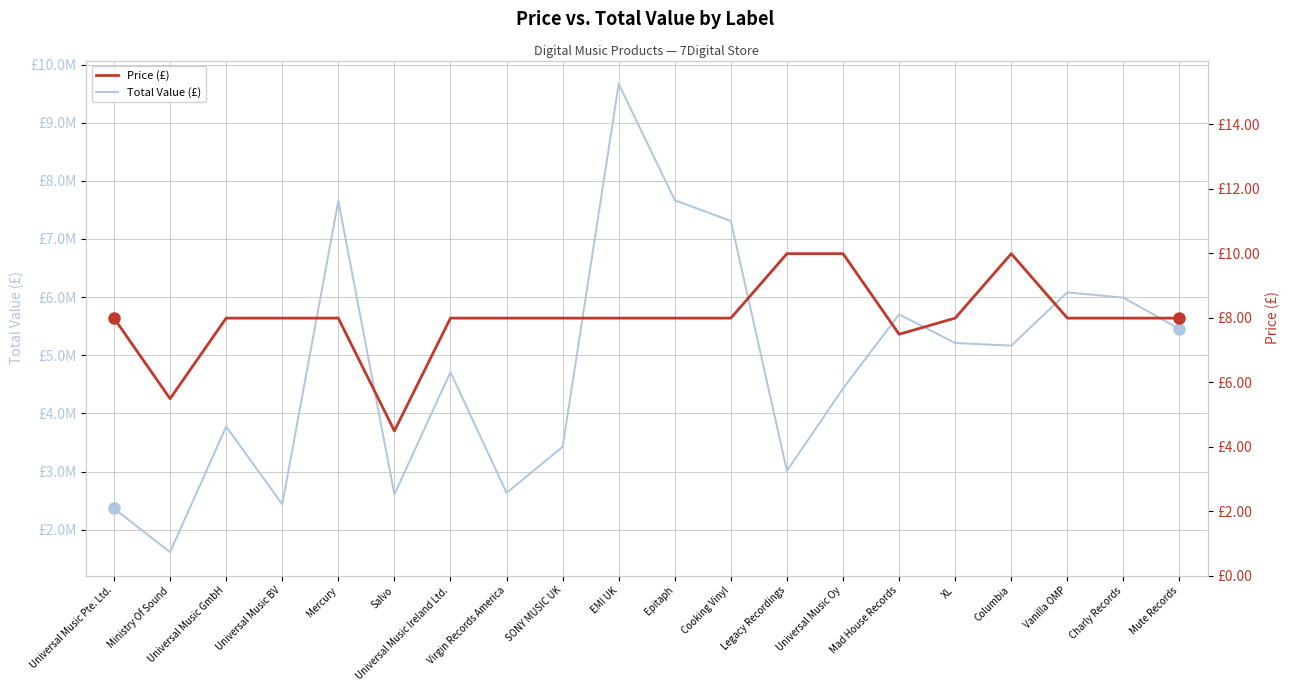

Reading left to right, list all the values displayed in this chart.

Total Value (£): Universal Music Pte. Ltd.=2364089.2	Ministry Of Sound=1613055.3	Universal Music GmbH=3774939.4	Universal Music BV=2436990.0	Mercury=7655770.3	Salvo=2606251.9	Universal Music Ireland Ltd.=4710272.8	Virgin Records America=2632369.4	SONY MUSIC UK=3424889.5	EMI UK=9666390.6	Epitaph=7666468.9	Cooking Vinyl=7308756.6	Legacy Recordings=3010946.0	Universal Music Oy=4428617.0	Mad House Records=5702856.0	XL=5210934.2	Columbia=5165379.5	Vanilla OMP=6081684.4	Charly Records=5990063.0	Mute Records=5451521.1
Price (£): Universal Music Pte. Ltd.=8.0	Ministry Of Sound=5.5	Universal Music GmbH=8.0	Universal Music BV=8.0	Mercury=8.0	Salvo=4.5	Universal Music Ireland Ltd.=8.0	Virgin Records America=8.0	SONY MUSIC UK=8.0	EMI UK=8.0	Epitaph=8.0	Cooking Vinyl=8.0	Legacy Recordings=10.0	Universal Music Oy=10.0	Mad House Records=7.5	XL=8.0	Columbia=10.0	Vanilla OMP=8.0	Charly Records=8.0	Mute Records=8.0